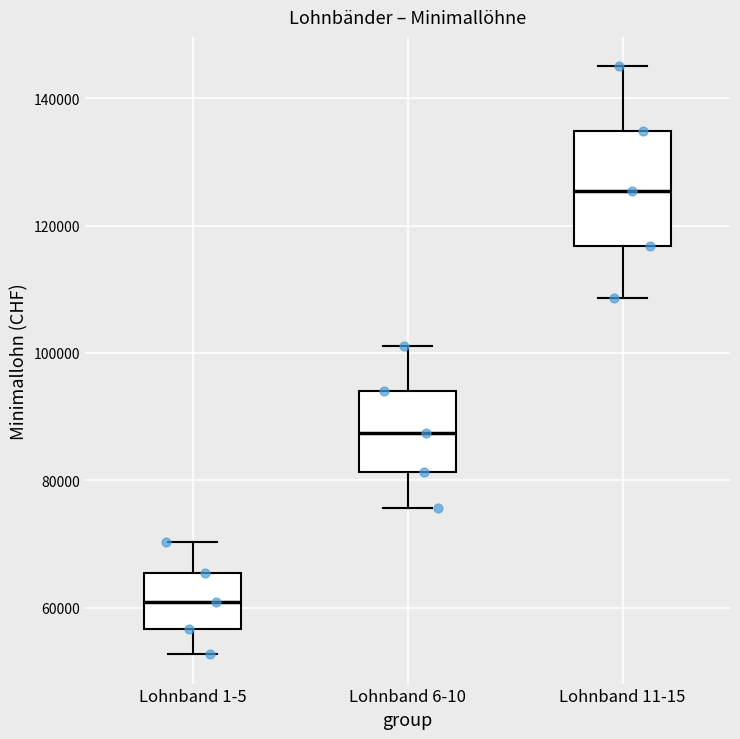

Reading left to right, read every box against the y-axis: the position of its median line, the range the box covers, and the ends of its whiskers. The values are not printed on the chart, so give them approximately, as read against the axis.

Lohnband 1-5: median 60000, box 56000 to 66000, whiskers 52000 to 70000
Lohnband 6-10: median 88000, box 82000 to 94000, whiskers 76000 to 102000
Lohnband 11-15: median 126000, box 116000 to 134000, whiskers 108000 to 146000